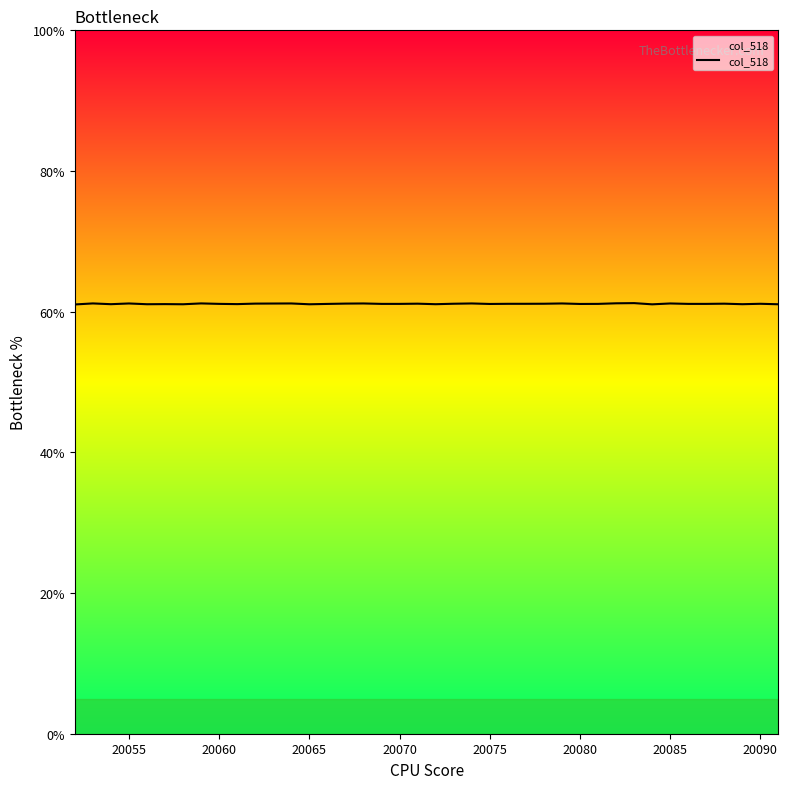

What is the maximum value shown in the chart?

61.2